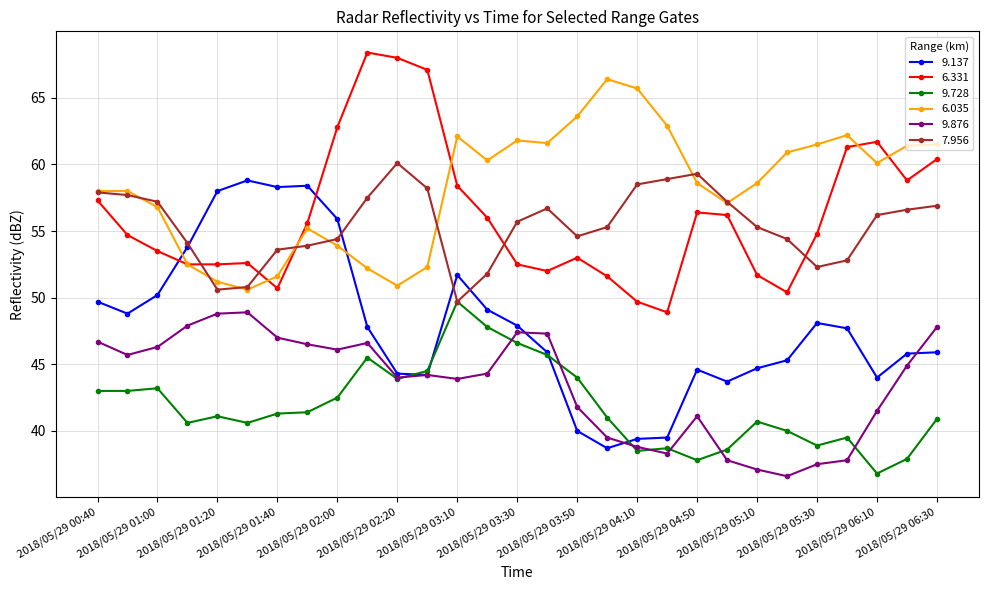

How many lines are shown in the chart?

6